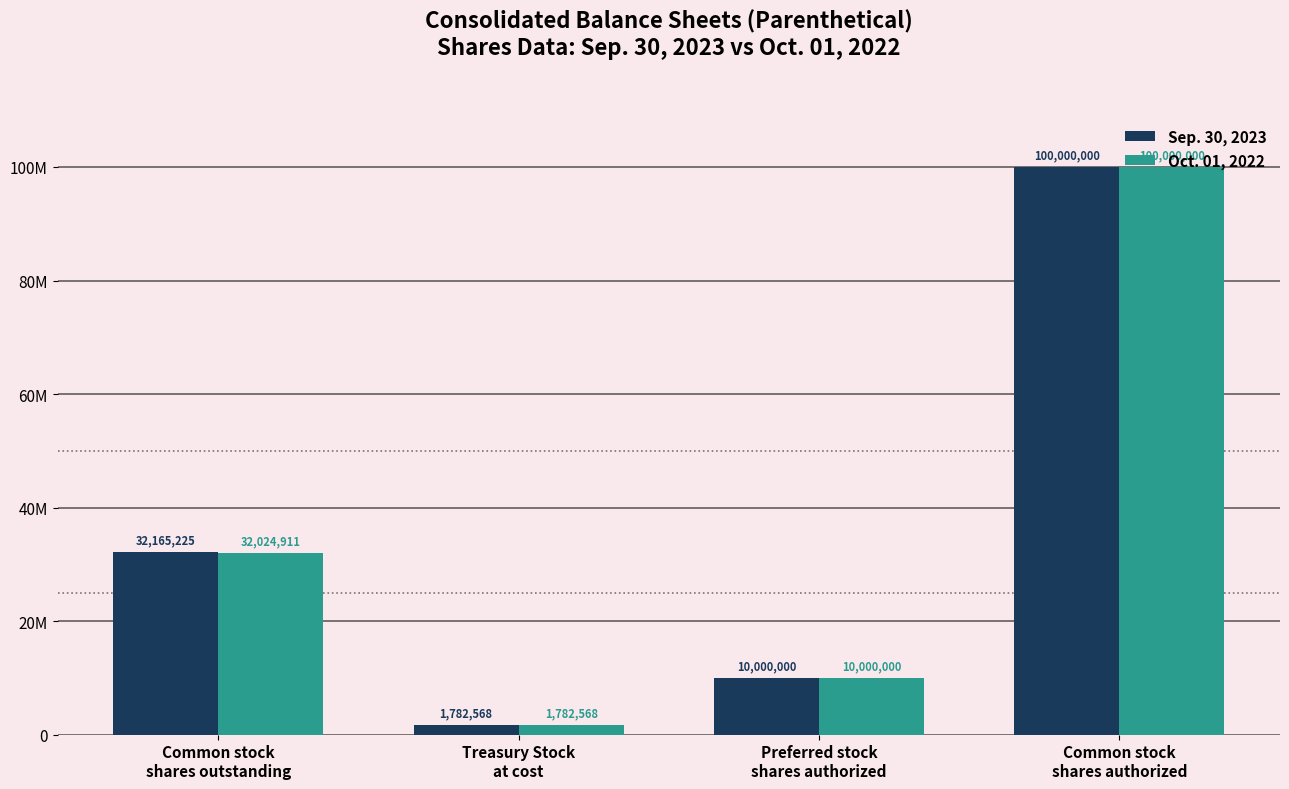

Are the bars horizontal?

No